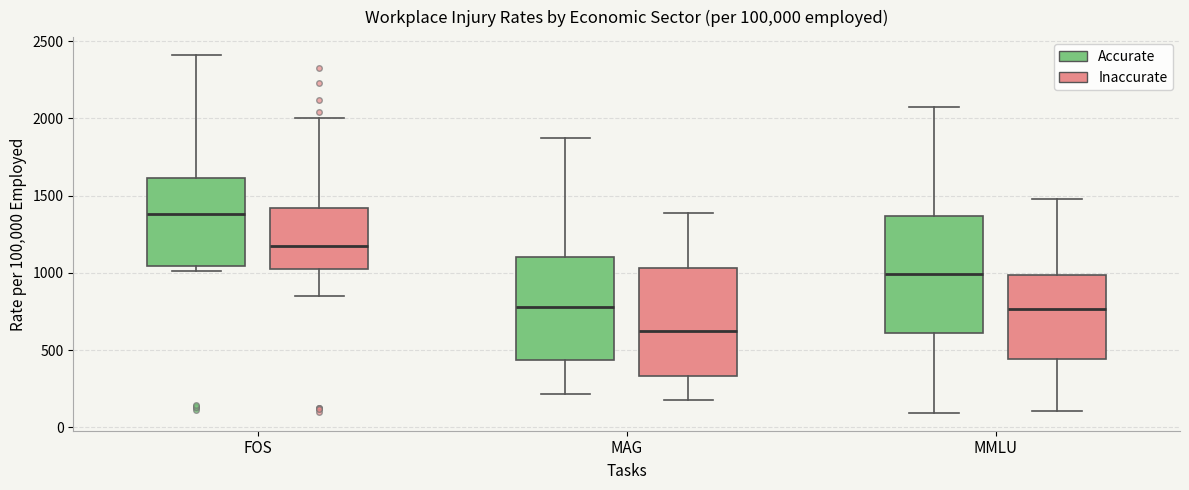

Where does the lower whisker of the box for MAG (Inaccurate) end on the y-axis? The values are not printed on the chart, so give them approximately, as read against the axis.

200